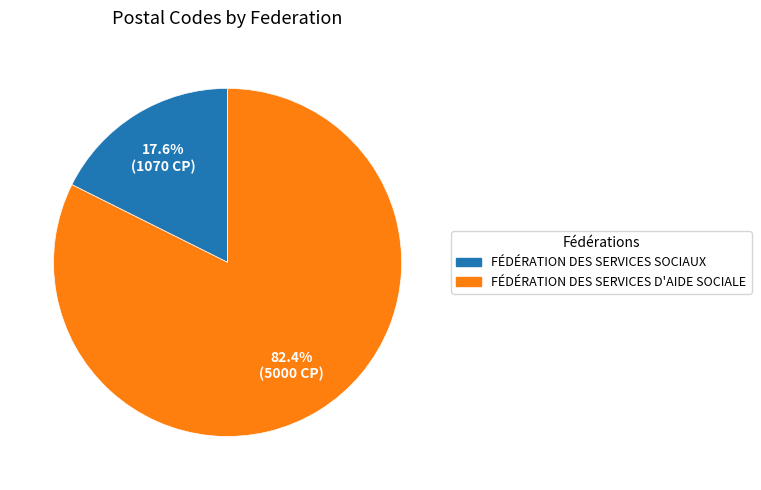

Does any single category account for the majority?

Yes